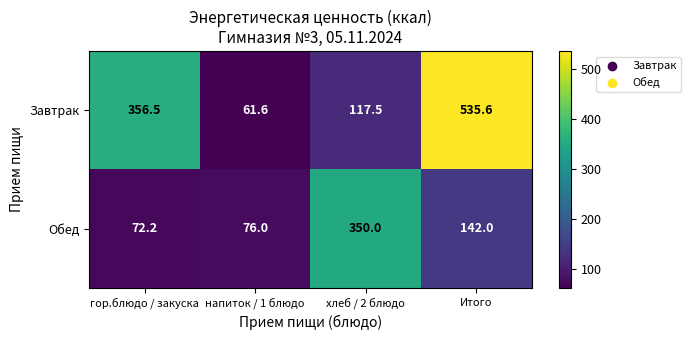

At which category is the sum across all series the highest?

Итого